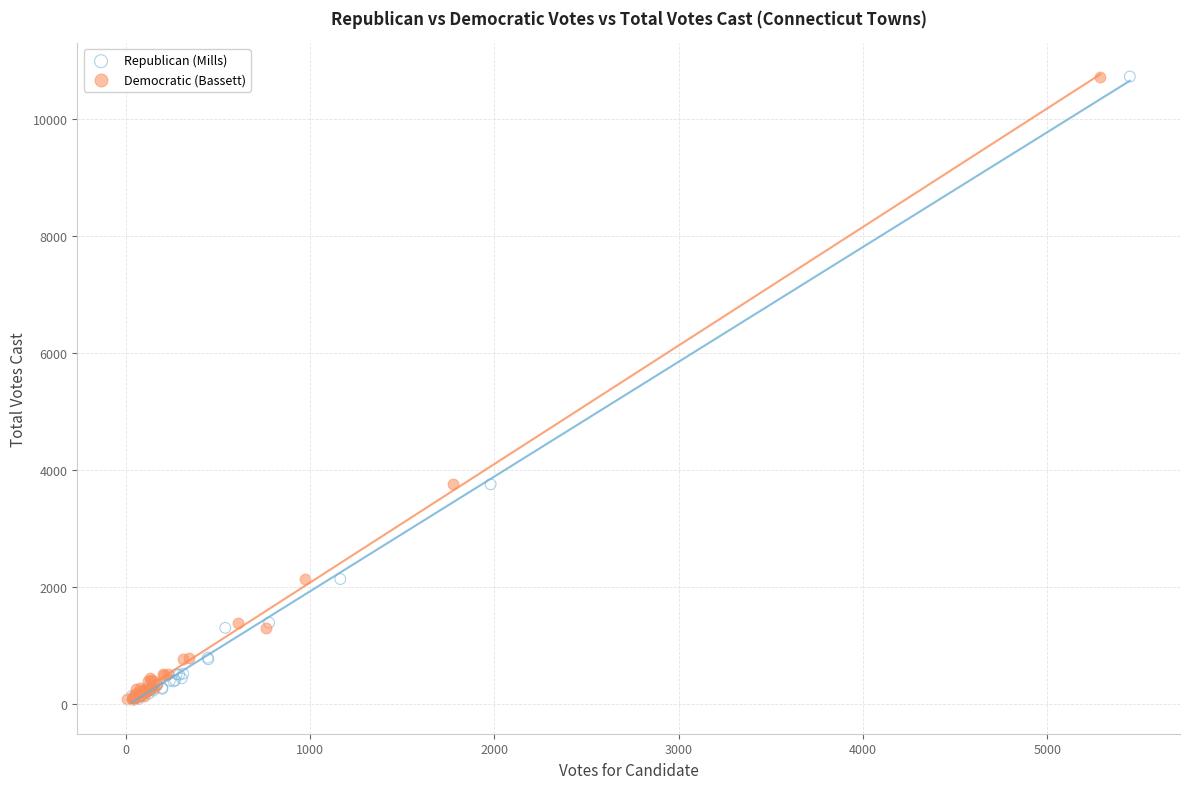

What are all the series names shown in the legend?

Republican (Mills), Democratic (Bassett)